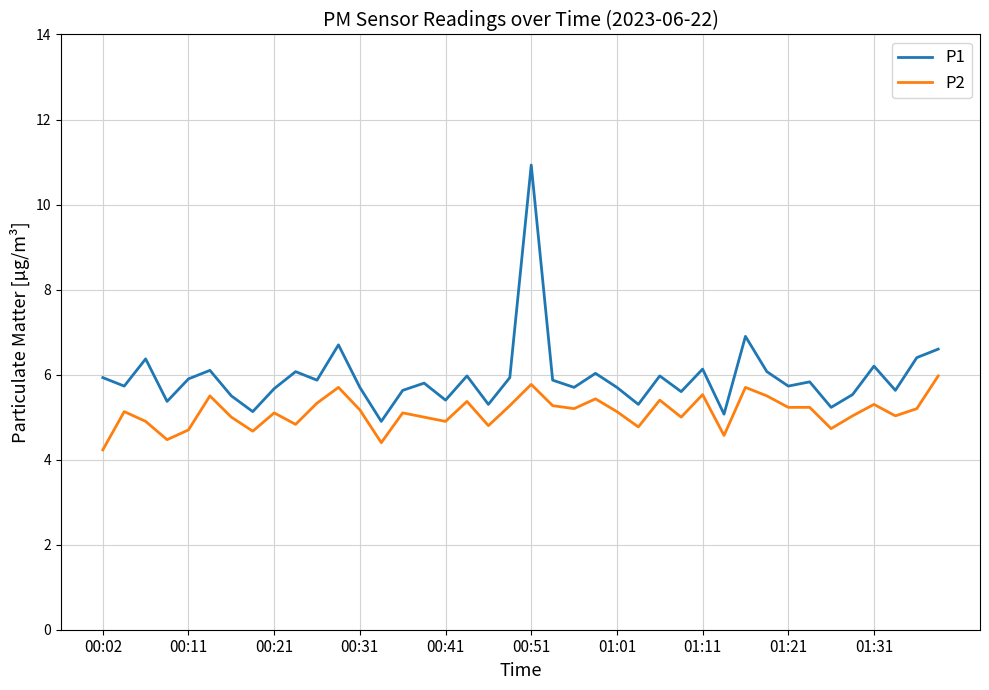

At how many categories does at least one series exceed 10?

1